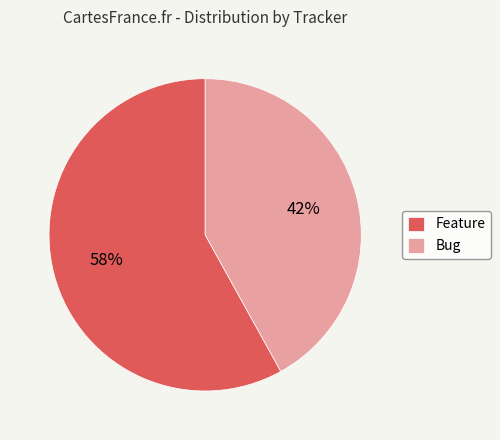

To the nearest percent, what portion does Feature represent?

58%